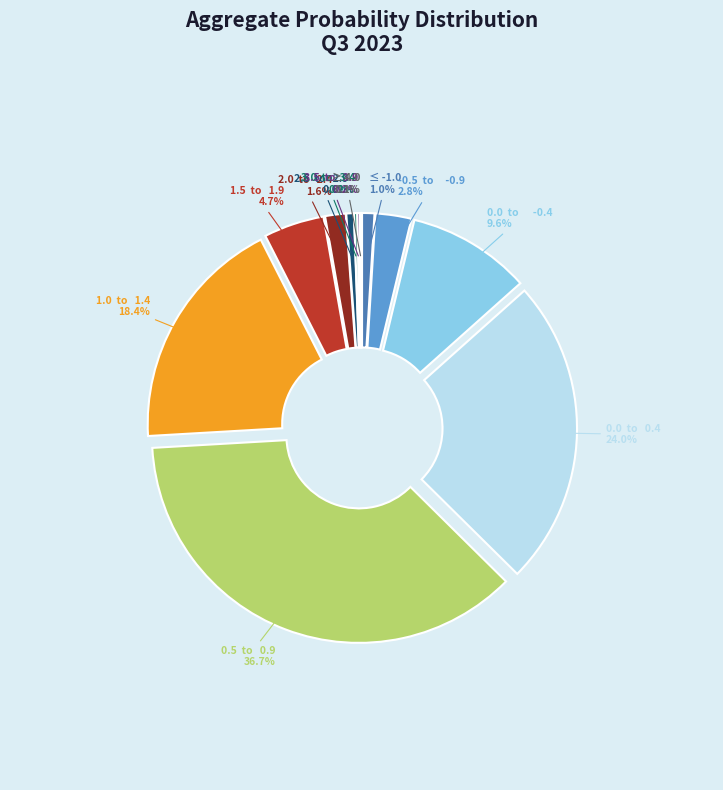

True or false: 1.5  to   1.9 accounts for 5% of the total.

True